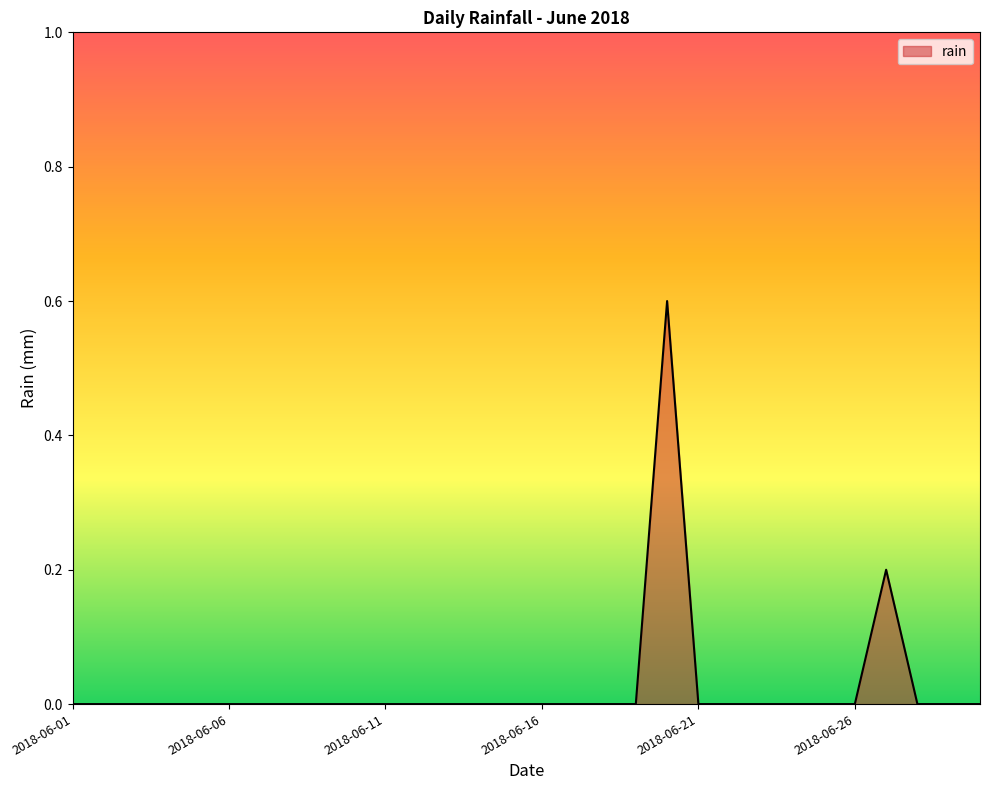

What is the difference between the maximum and minimum values?

0.6